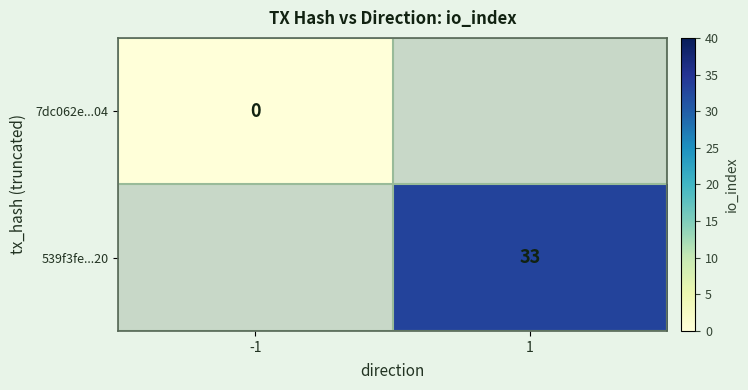

True or false: 539f3fe...20 has a value of 33 at 1.

True